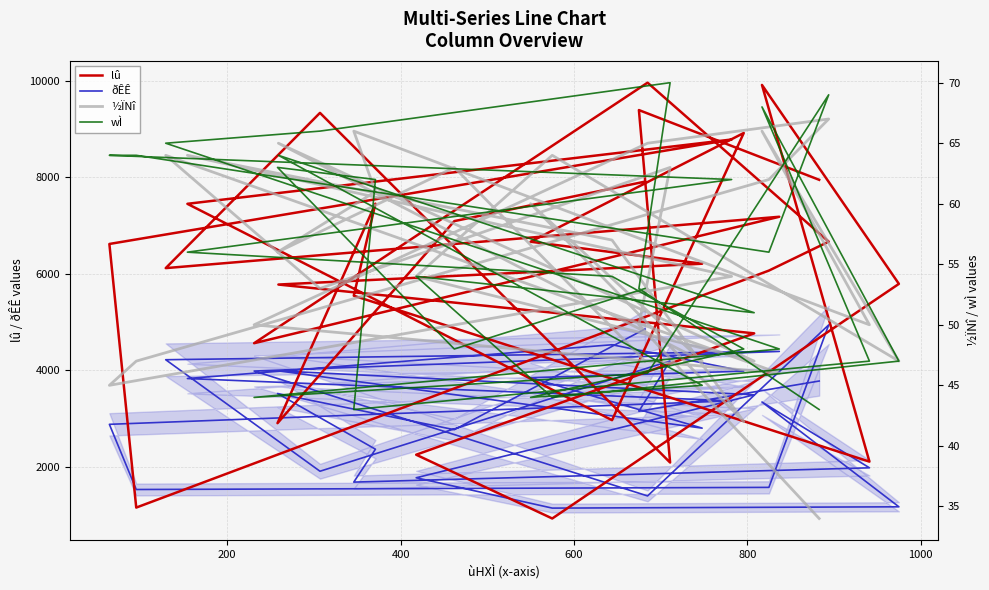

What is the label of the 12th point from the left?

11